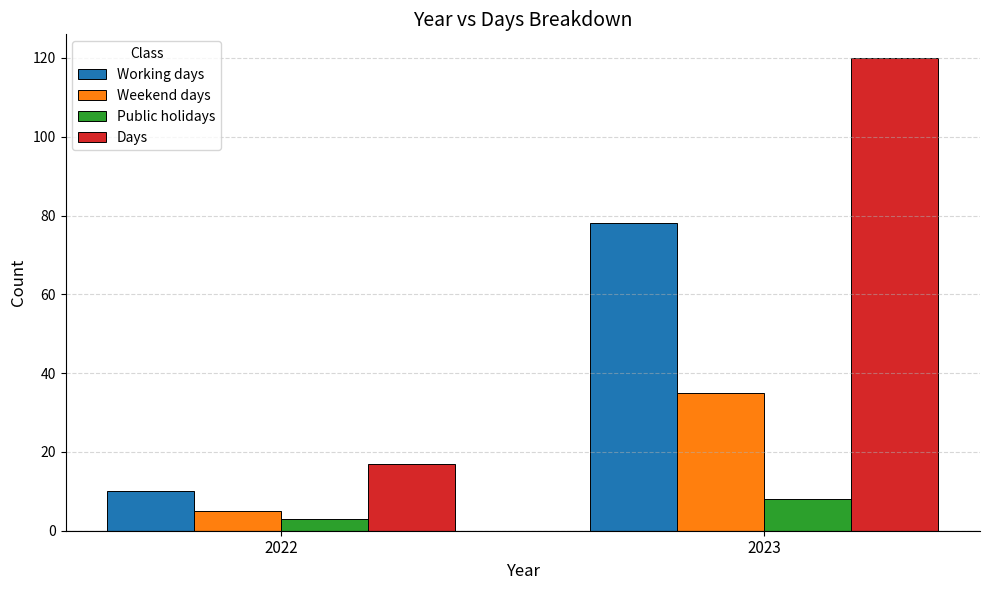

Reading left to right, extract all data points from this chart.

Working days: 10	78
Weekend days: 5	35
Public holidays: 3	8
Days: 17	120